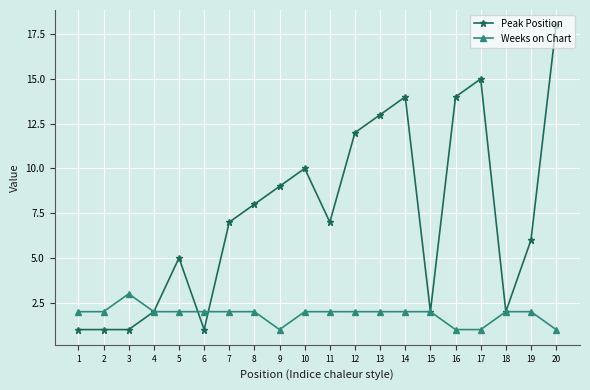

Reading left to right, what are all the values shown in this chart?

Peak Position: 1	1	1	2	5	1	7	8	9	10	7	12	13	14	2	14	15	2	6	18
Weeks on Chart: 2	2	3	2	2	2	2	2	1	2	2	2	2	2	2	1	1	2	2	1